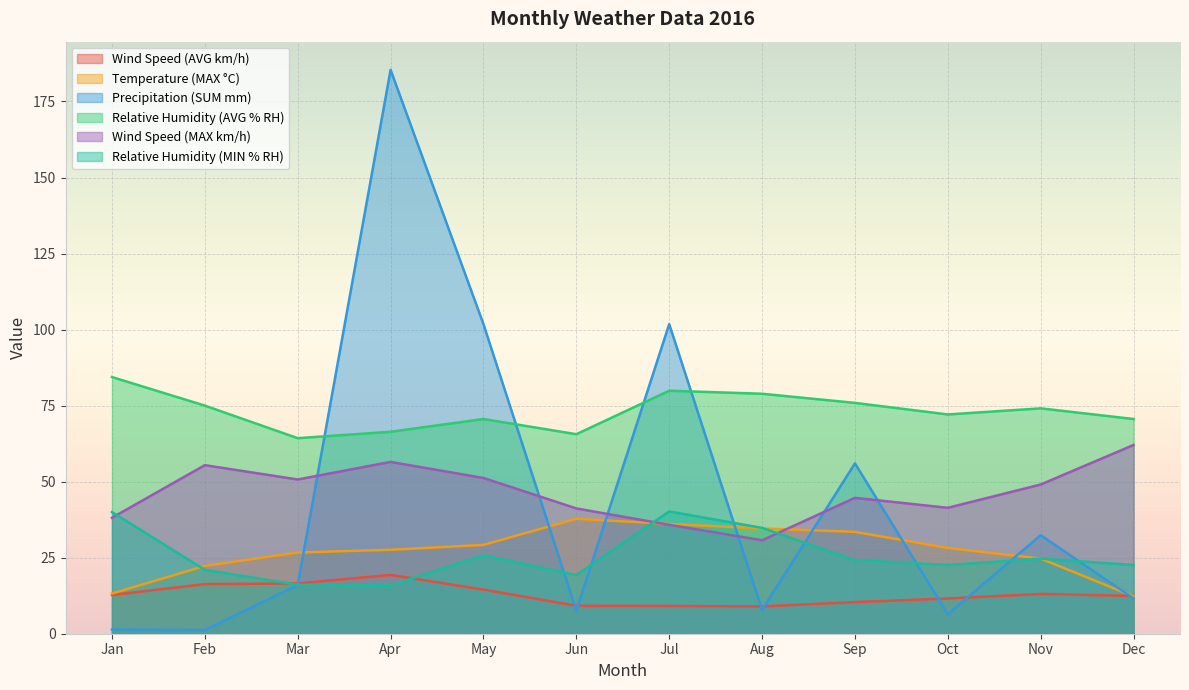

What is the sum of all Temperature (MAX °C) values?

326.2